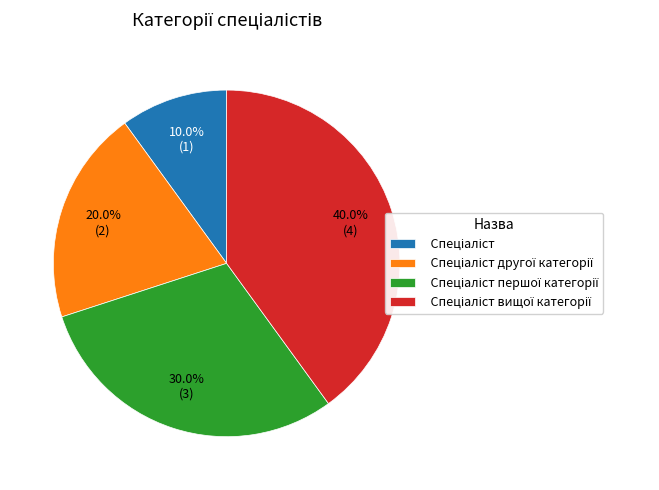

Is there any slice that represents more than half of the pie?

No